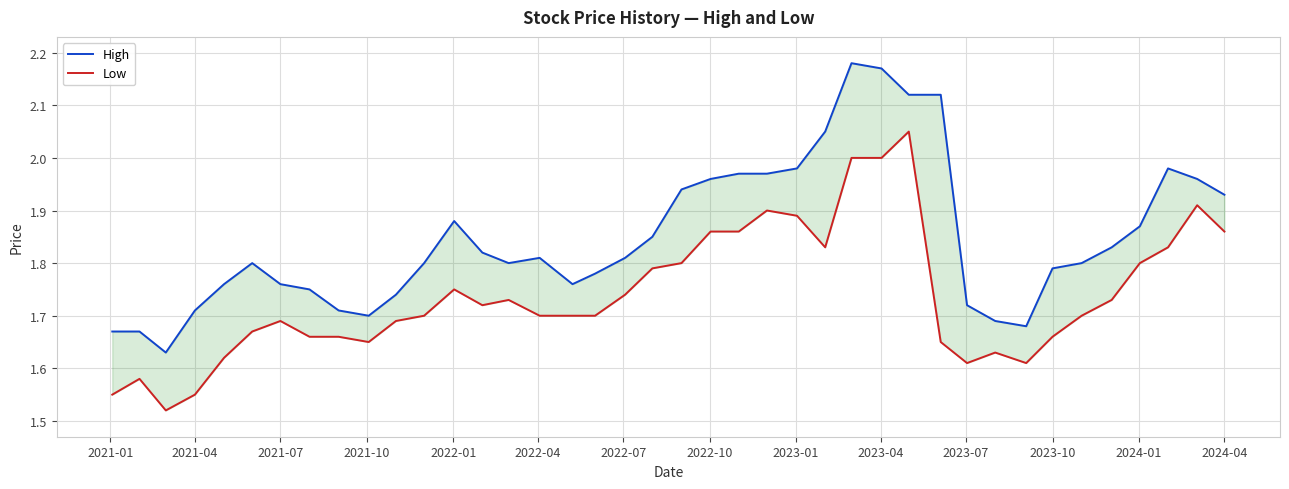

What position from the left is 2021-07?

3